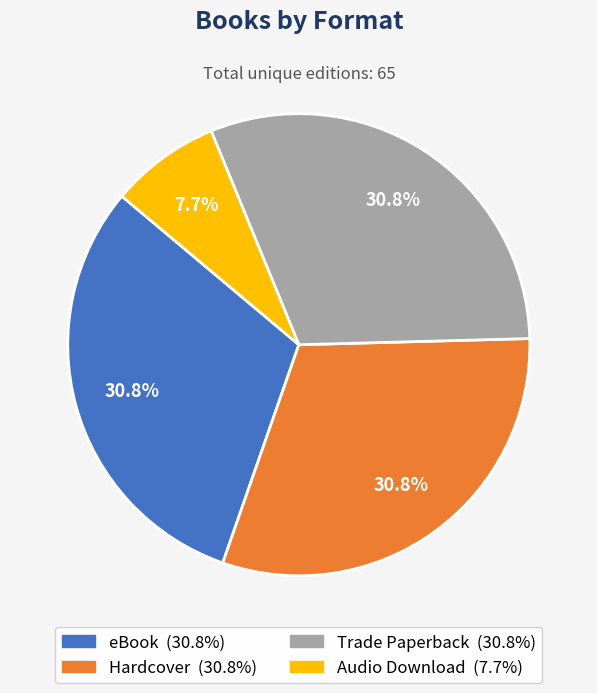

To the nearest percent, what is the difference between the largest and smallest slice percentages?

23%